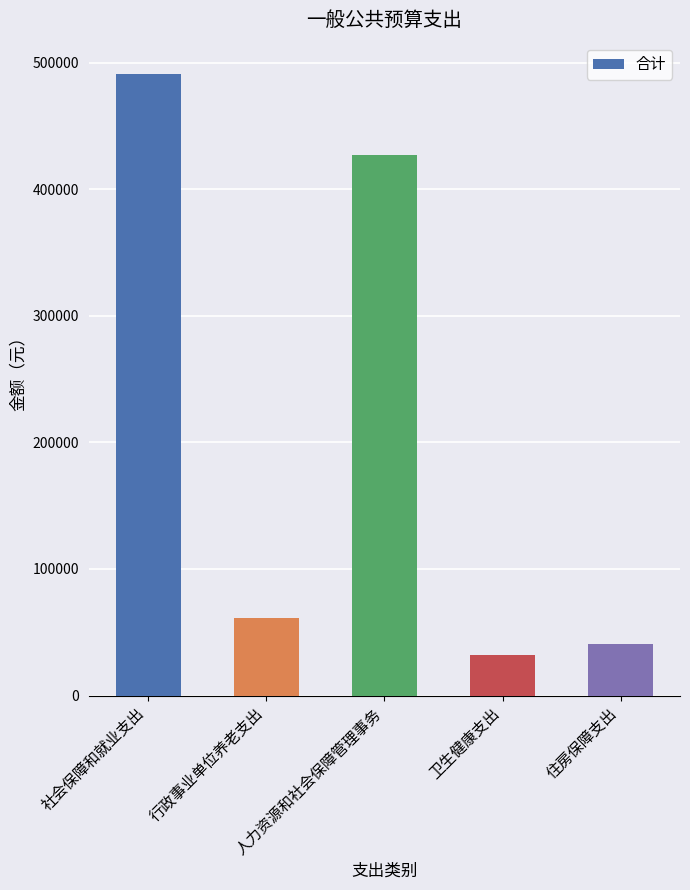

Reading left to right, extract all data points from this chart.

社会保障和就业支出=491219.8	行政事业单位养老支出=61455.4	人力资源和社会保障管理事务=427288.0	卫生健康支出=32070.9	住房保障支出=40841.5